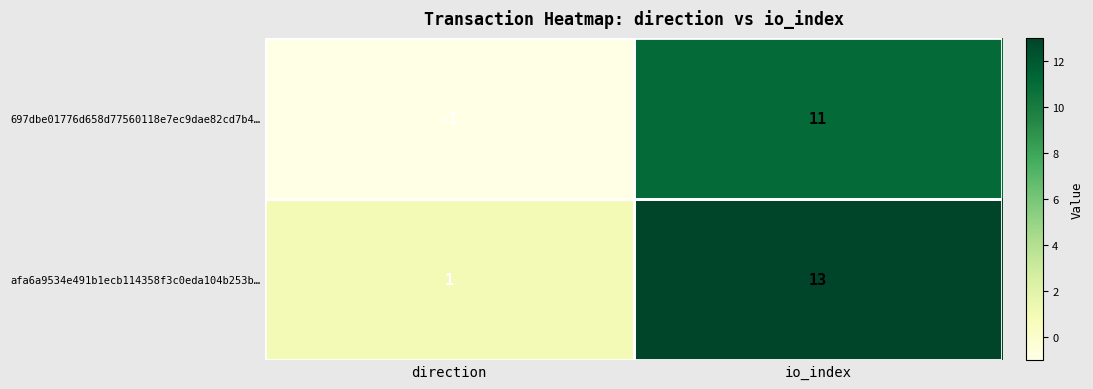

At which label is afa6a9534e491b1ecb114358f3c0eda104b253b… closest to 7?

direction